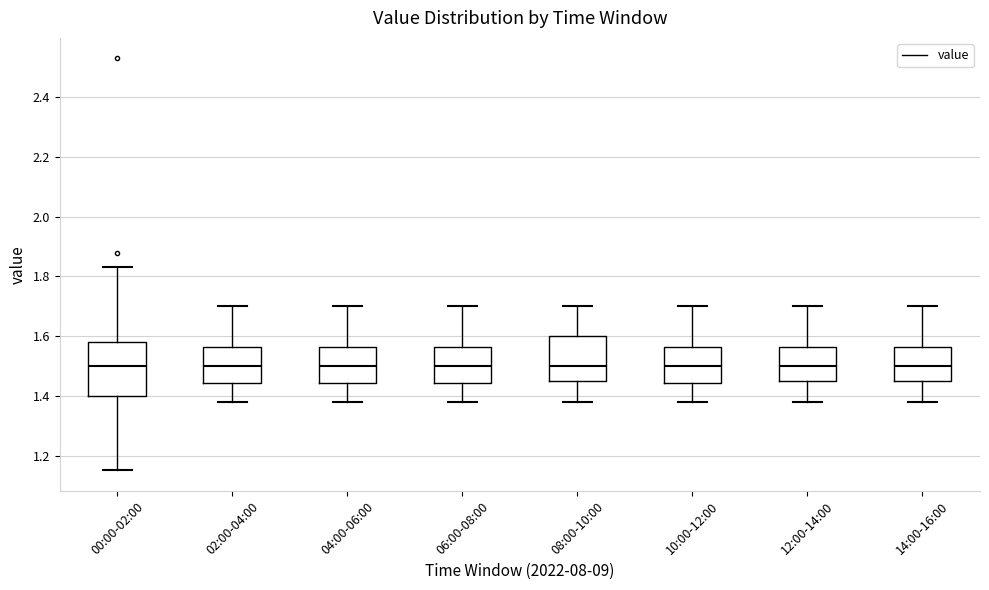

Where does the lower whisker of the box for 10:00-12:00 end on the y-axis? The values are not printed on the chart, so give them approximately, as read against the axis.

1.38